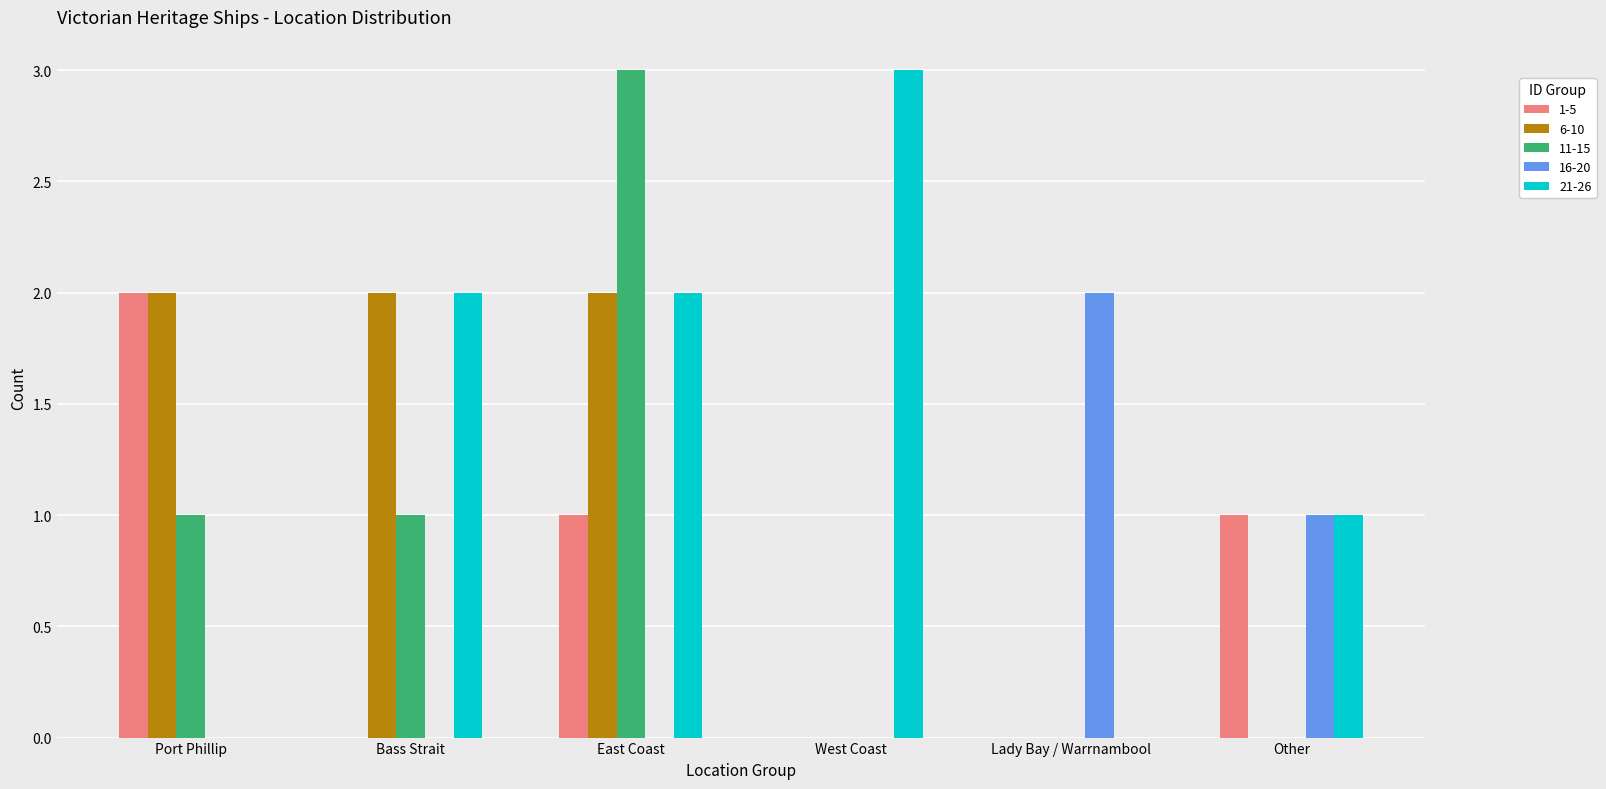

Count the number of data series in this chart.

5